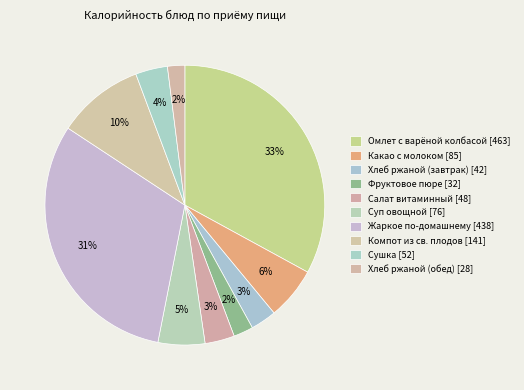

The Компот из св. плодов slice represents 1% of the pie. True or false?

False